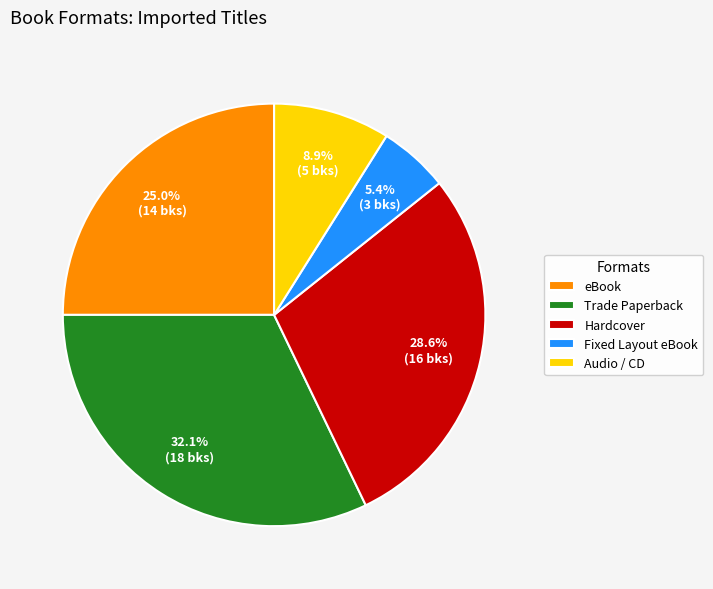

Combined, do eBook and Hardcover account for over 50%?

Yes